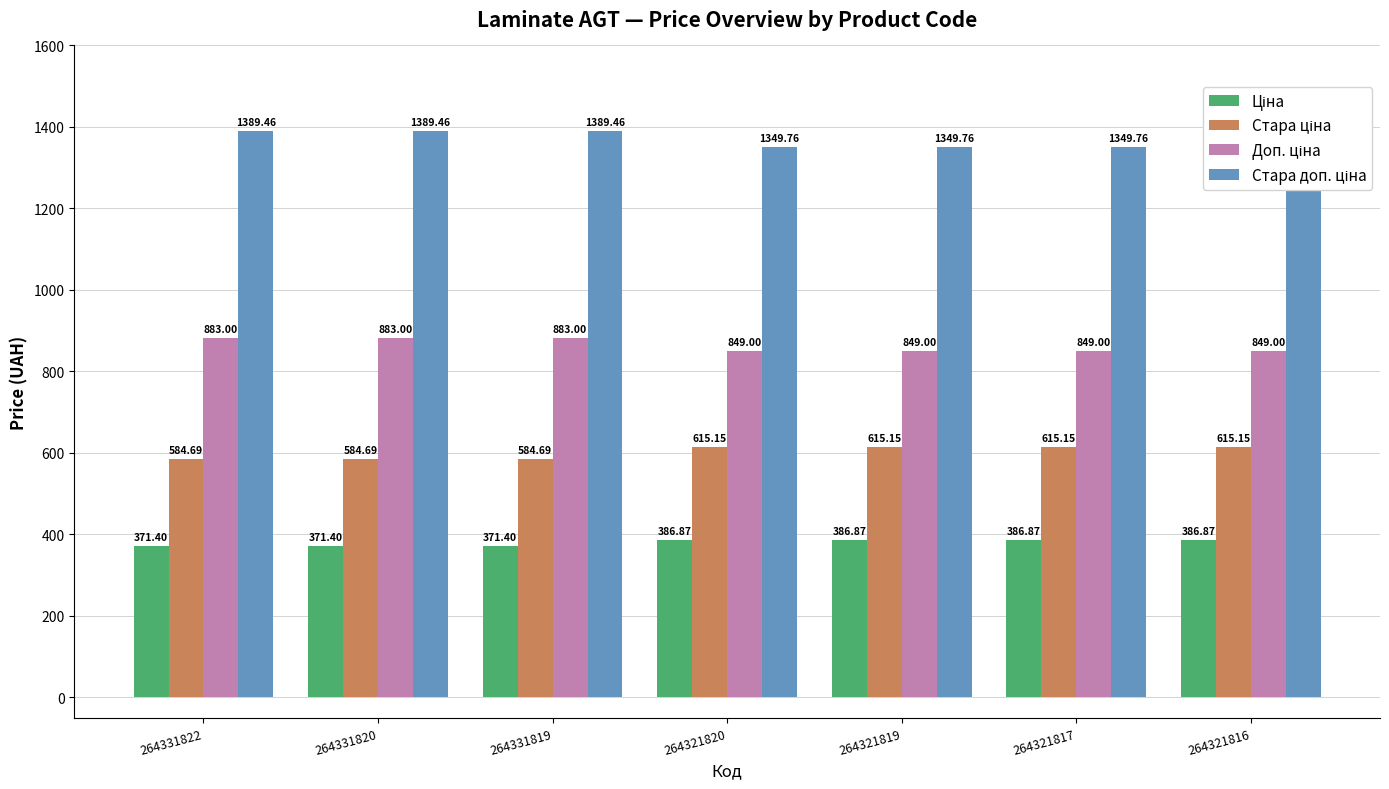

What is the sum of the Доп. ціна values at 264321817 and 264321819?

1698.0